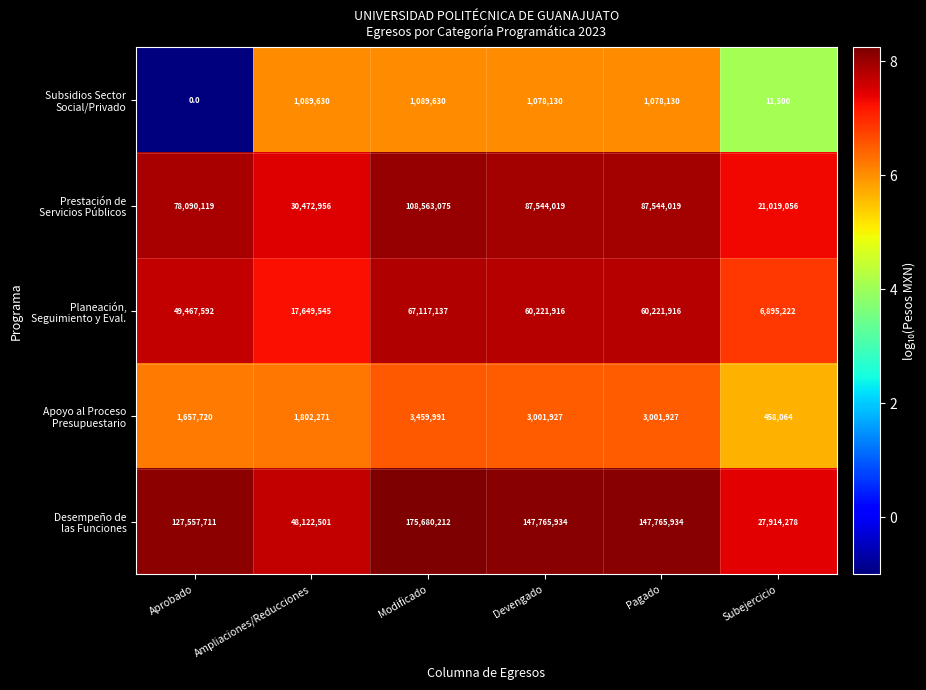

How many series are shown in this chart?

5